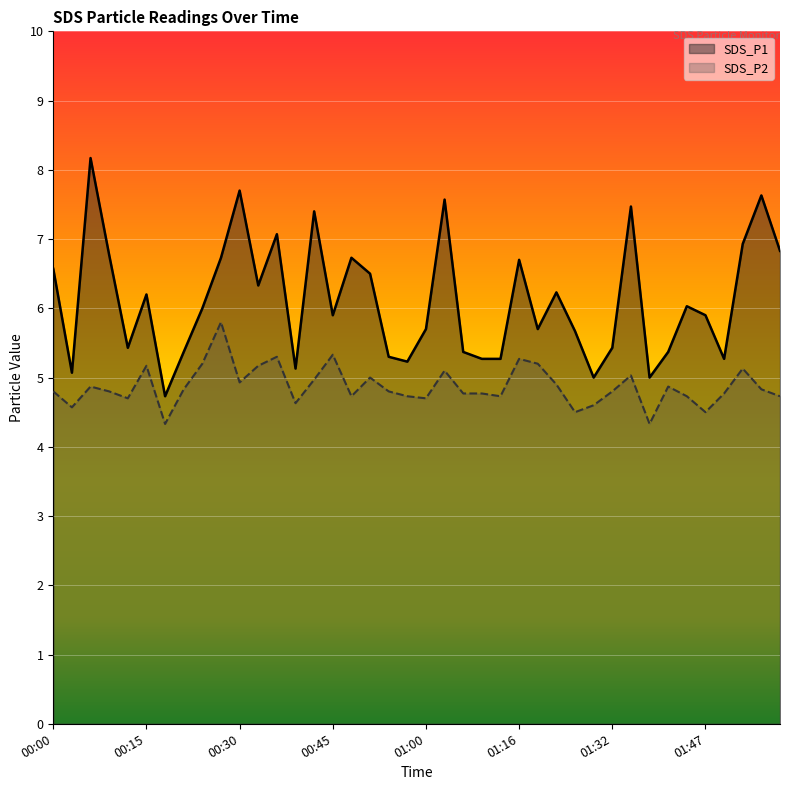

What is the total value across all series at 01:44?

10.8